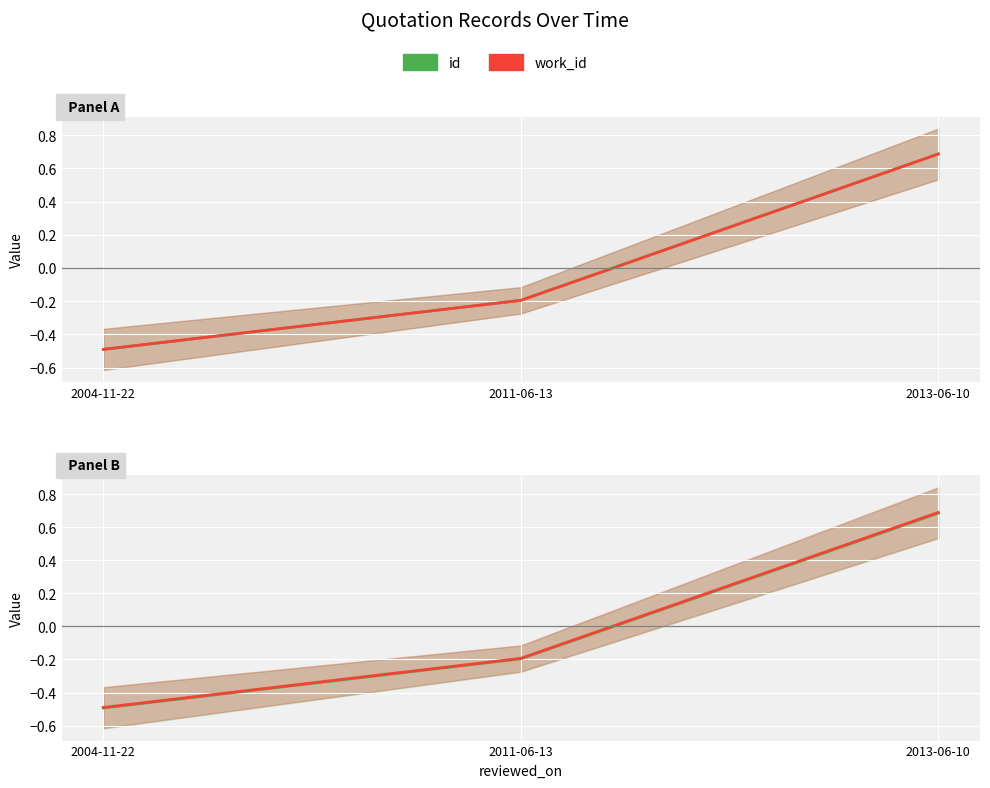

At which label is id closest to 0?

2011-06-13